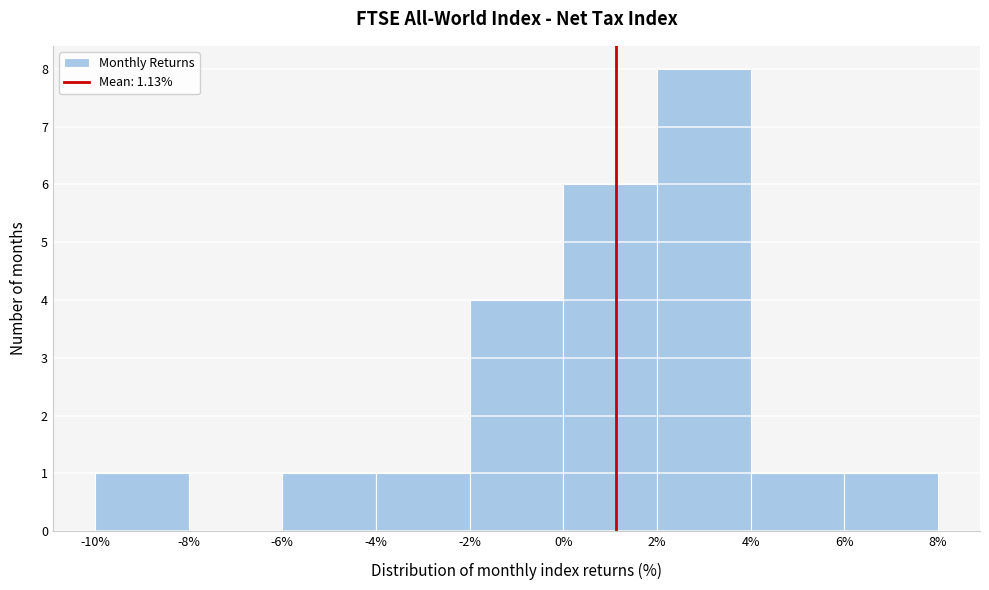

Reading left to right, list every bar in this chart as the range it spans on the x-axis followed by its height. The values are not printed on the chart, so give them approximately, as read against the axis.

-10% to -8%: 1
-8% to -6%: 0
-6% to -4%: 1
-4% to -2%: 1
-2% to 0%: 4
0% to 2%: 6
2% to 4%: 8
4% to 6%: 1
6% to 8%: 1